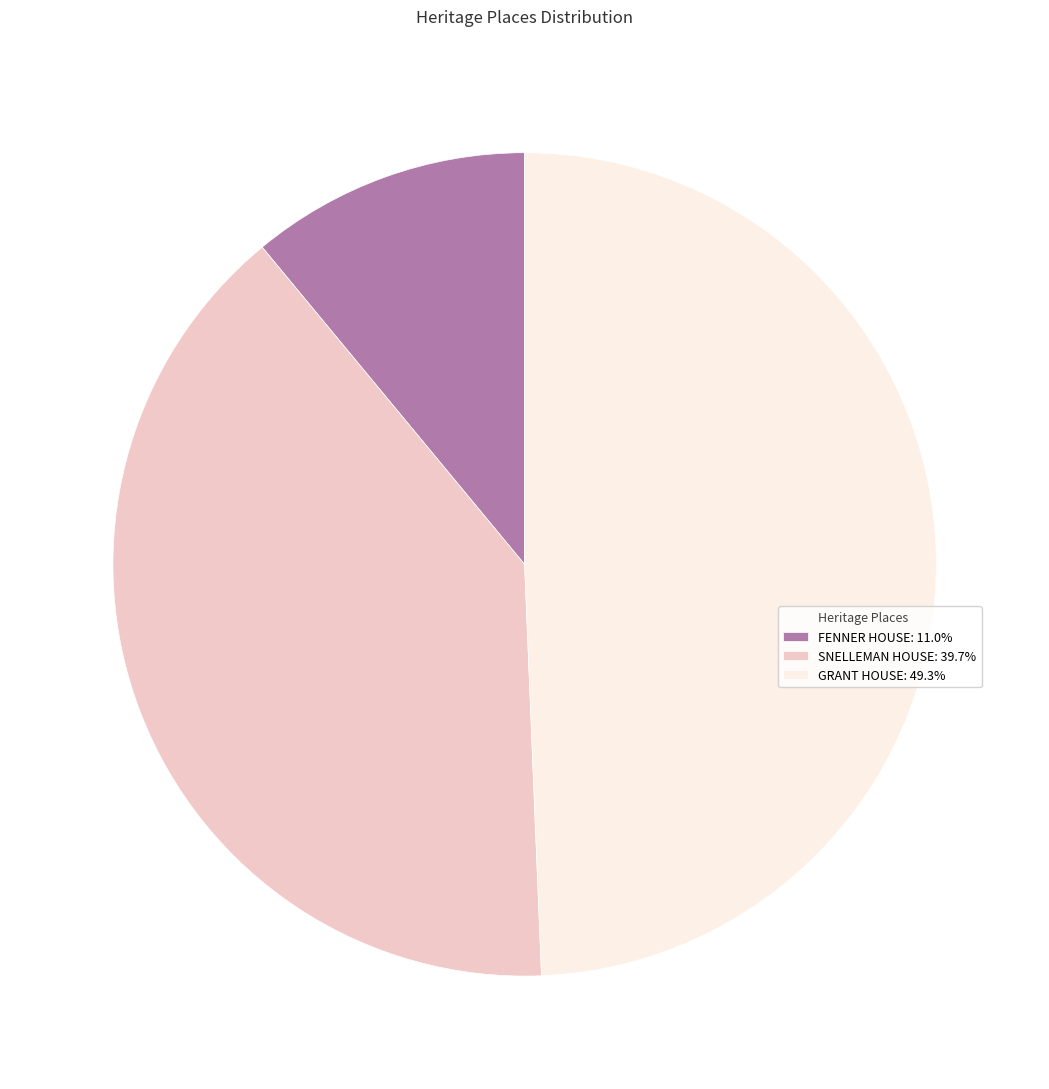

Is there any slice that represents more than half of the pie?

No